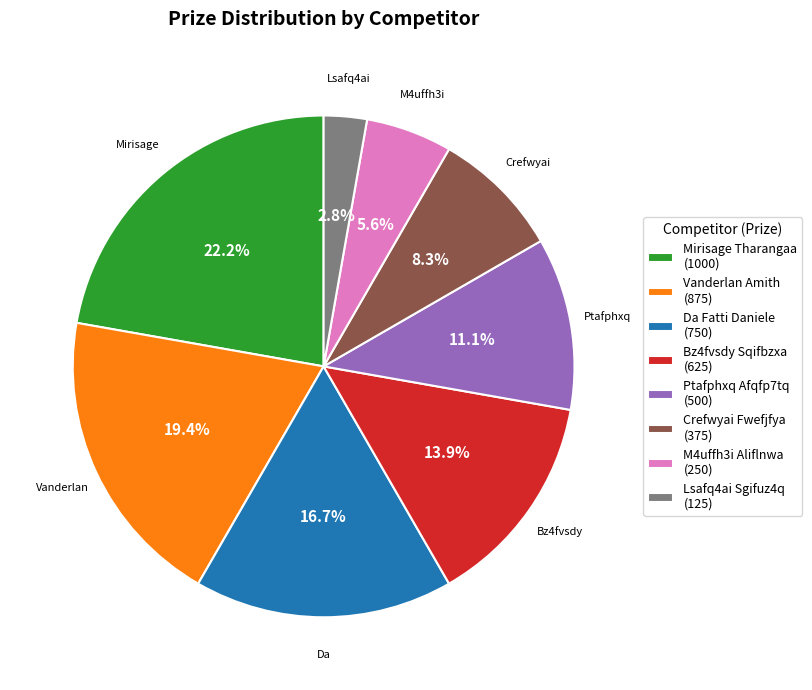

How many segments does this pie chart have?

8